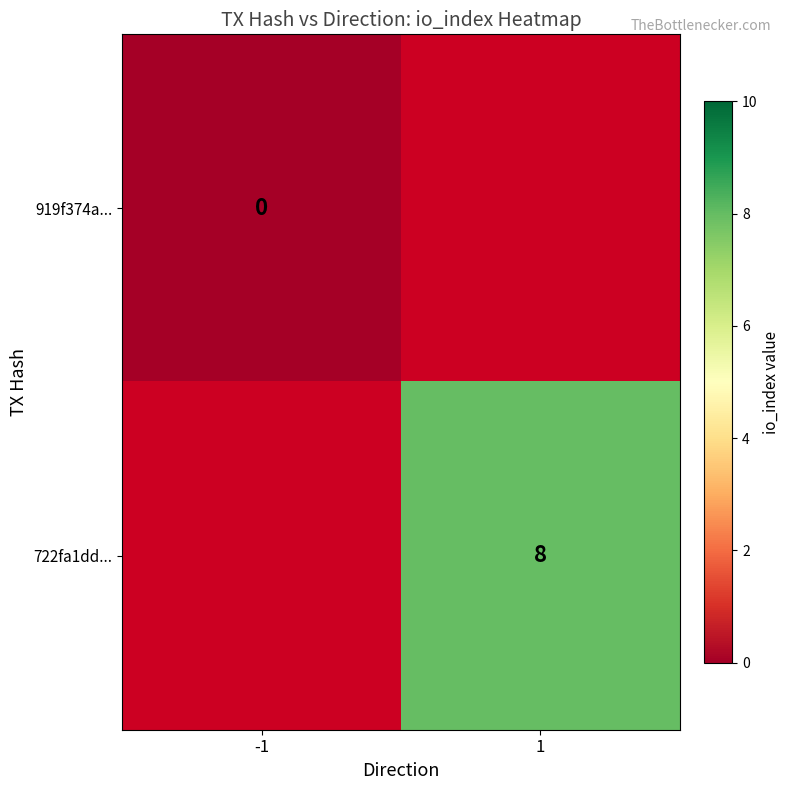

The 722fa1dd... series shows 3 at 1. True or false?

False